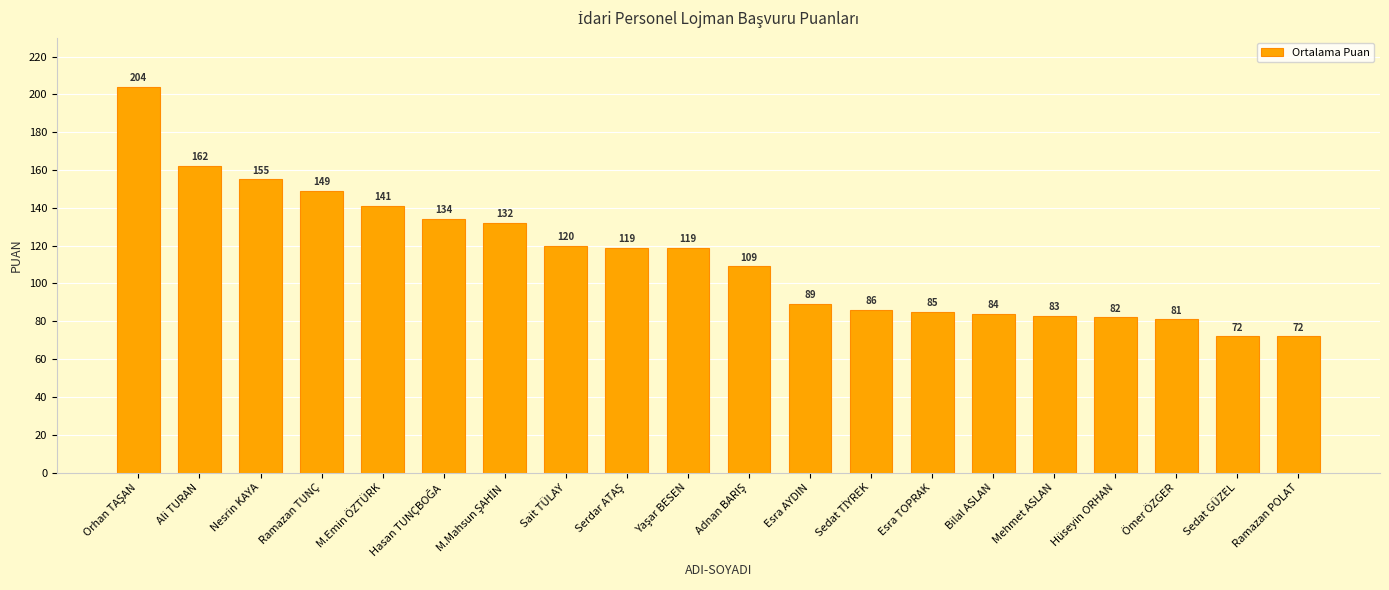

Between Hüseyin ORHAN and Ramazan TUNÇ, which is larger?

Ramazan TUNÇ